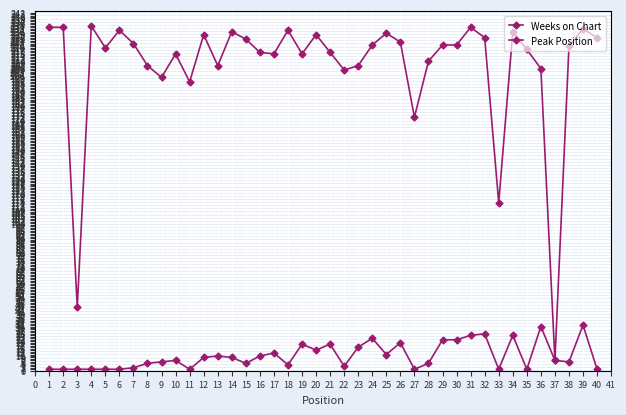

True or false: Weeks on Chart and Peak Position cross at least once.

False